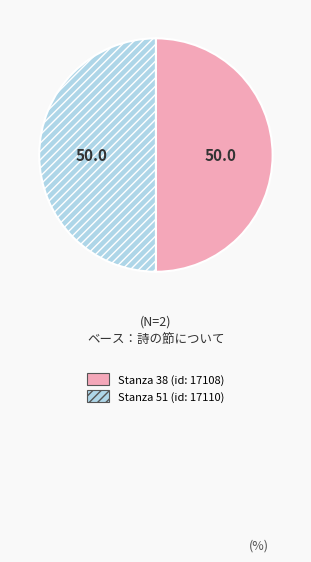

Is it true that Stanza 38 (id: 17108) is 50% of the pie?

True